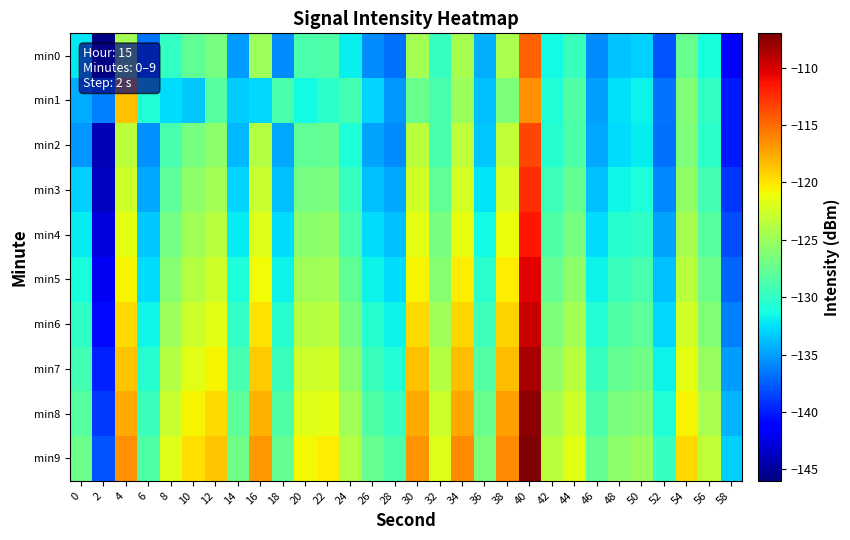

What is the difference between the highest and lowest values at 20?

10.7